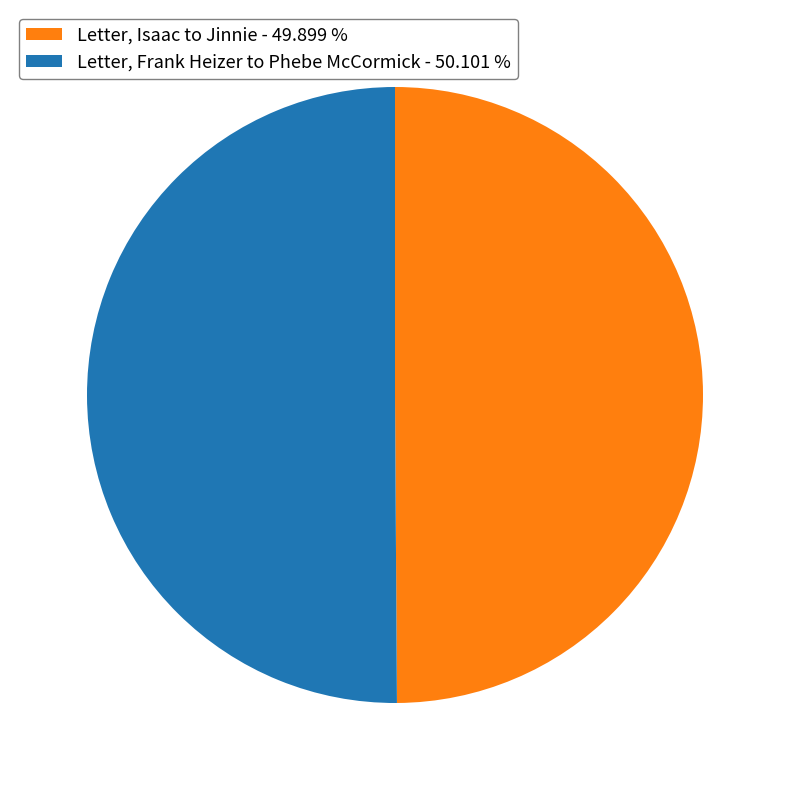

Do Letter, Isaac to Jinnie - 49.899 % and Letter, Frank Heizer to Phebe McCormick - 50.101 % together represent more than half of the pie?

Yes